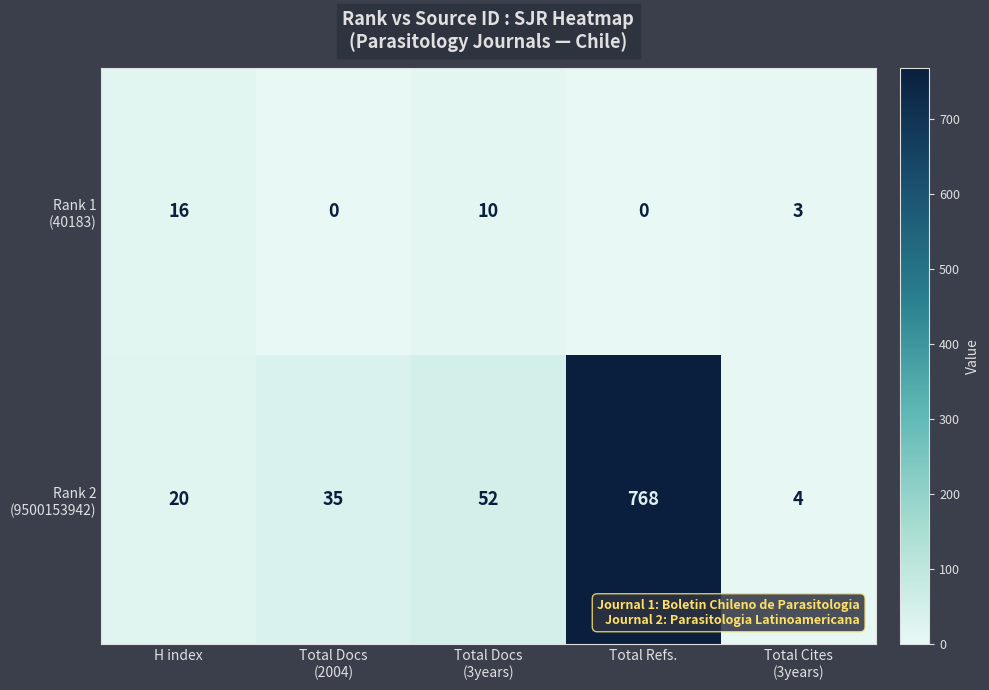

What is the difference between the highest and lowest values at Total Refs.?

768